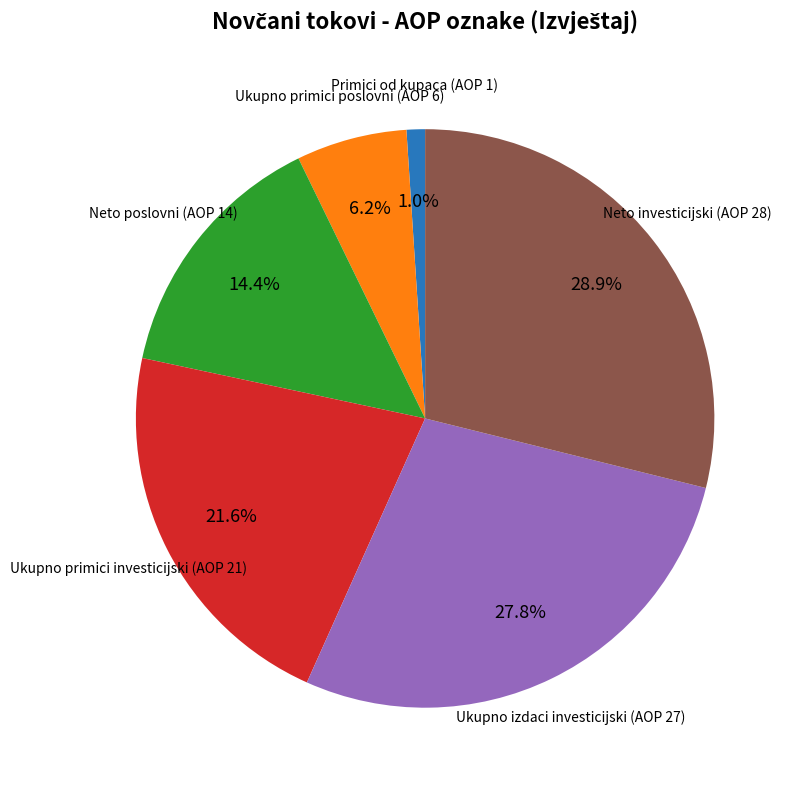

Is there a majority slice in this chart?

No